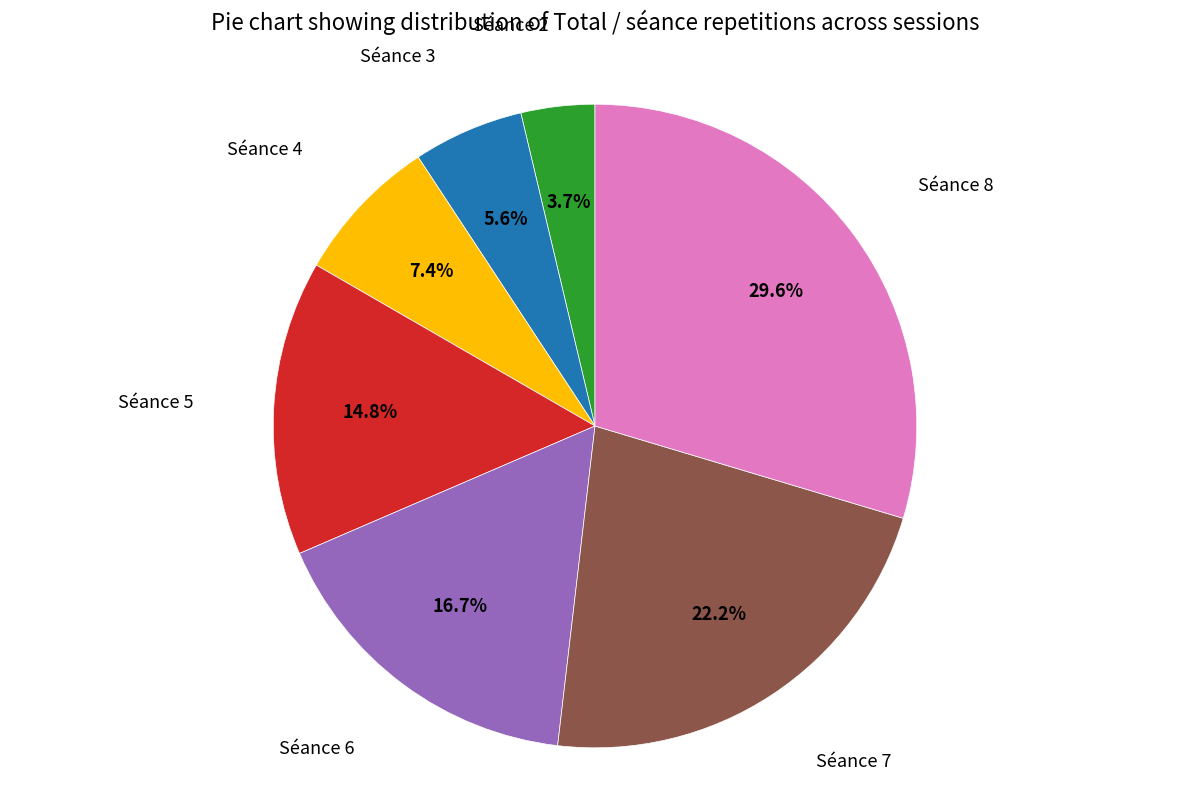

Is there any slice that represents more than half of the pie?

No